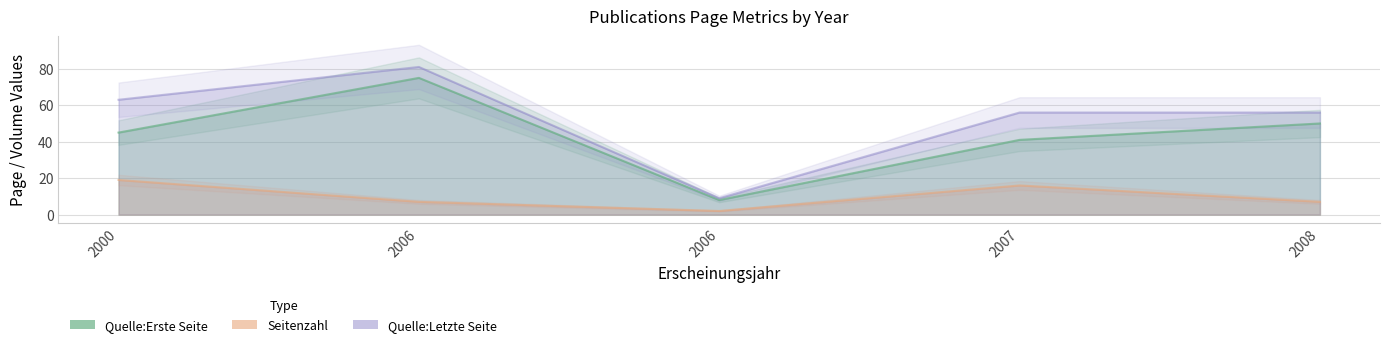

Reading left to right, what are all the values shown in this chart?

Quelle:Erste Seite: 2000=45	2006=75	2006=8	2007=41	2008=50
Seitenzahl: 2000=19	2006=7	2006=2	2007=16	2008=7
Quelle:Letzte Seite: 2000=63	2006=81	2006=9	2007=56	2008=56